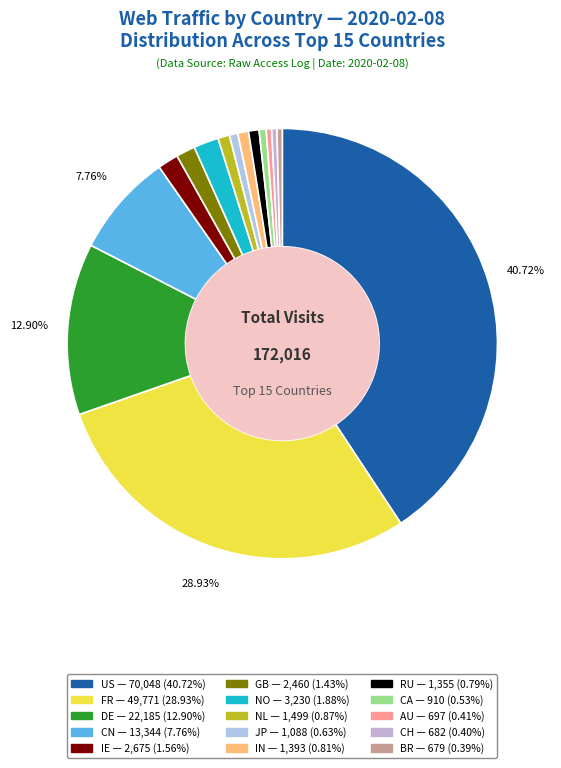

Is there any slice that represents more than half of the pie?

No